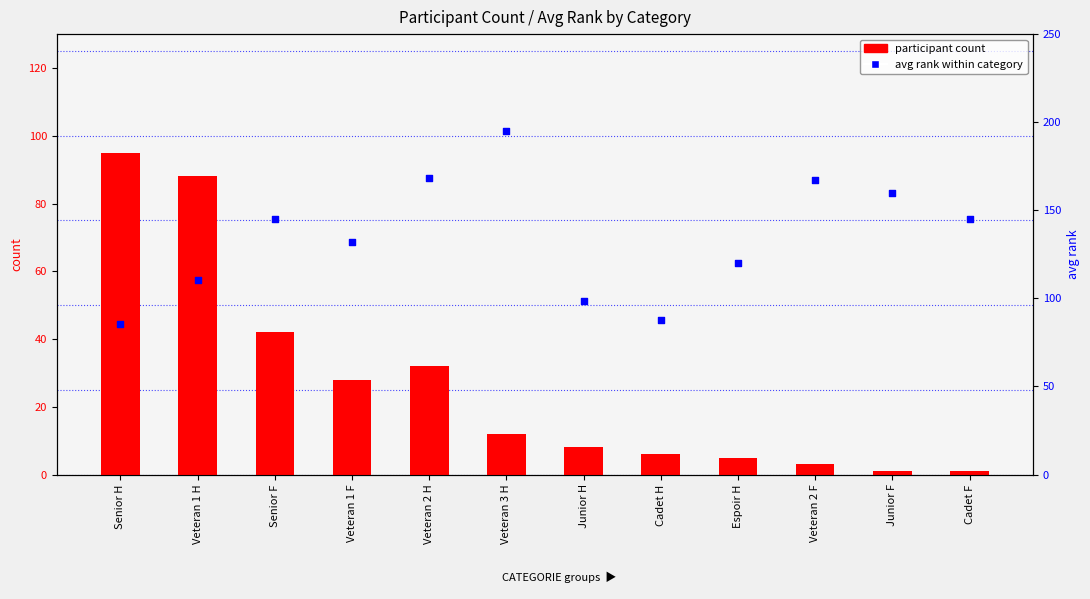

Which series has the largest total across all categories?

avg rank within category